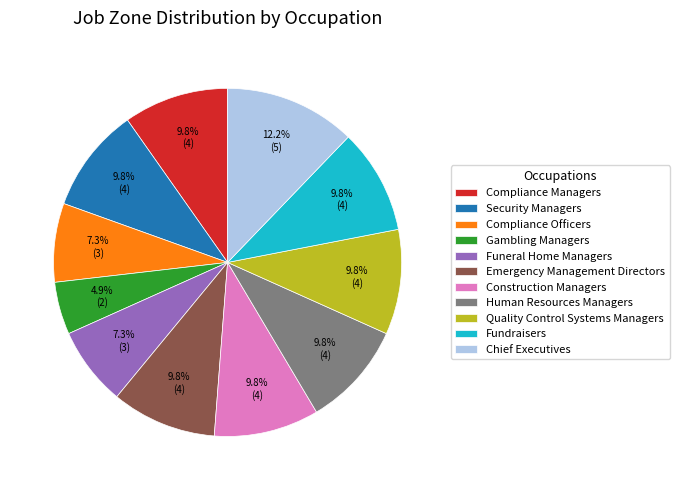

Does Gambling Managers account for over 50% of the chart?

No